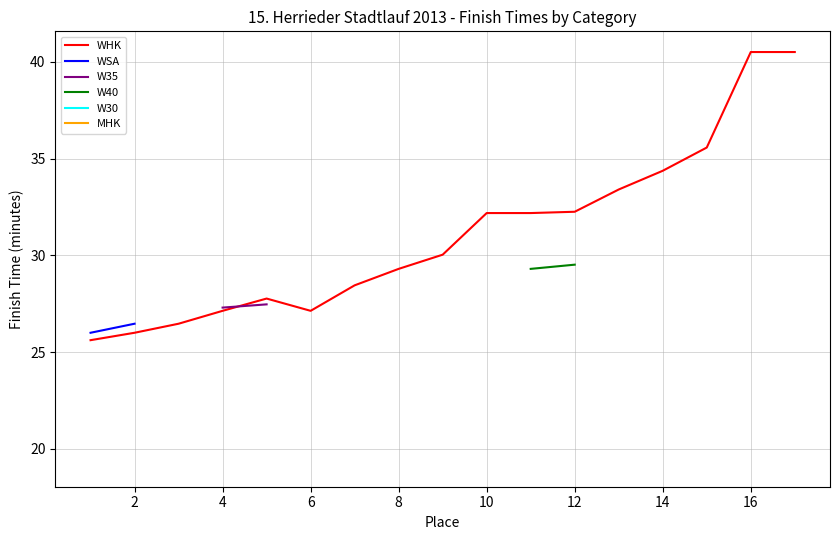

Which series has the largest total across all categories?

WHK